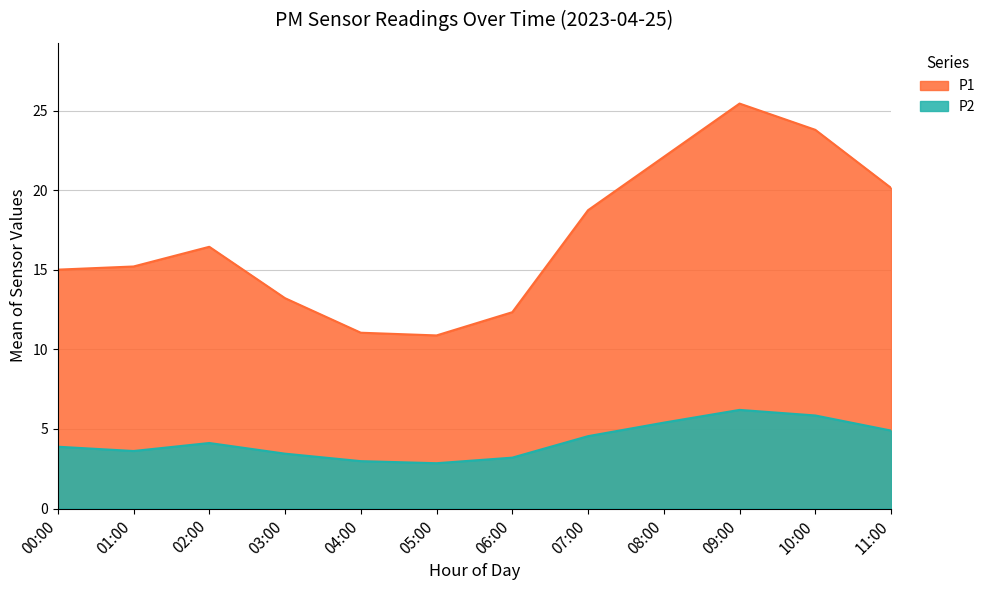

What are all the series names shown in the legend?

P1, P2